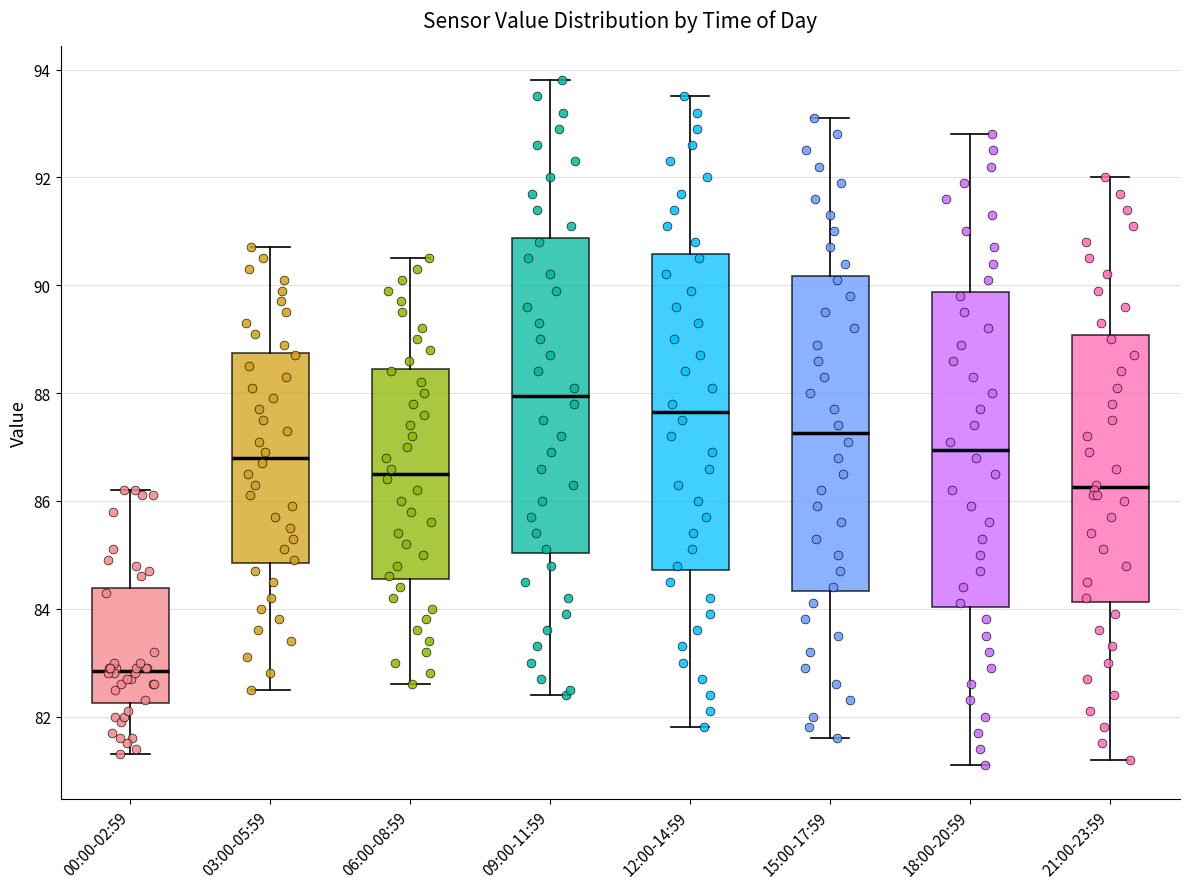

Which box has the highest median line?

09:00-11:59